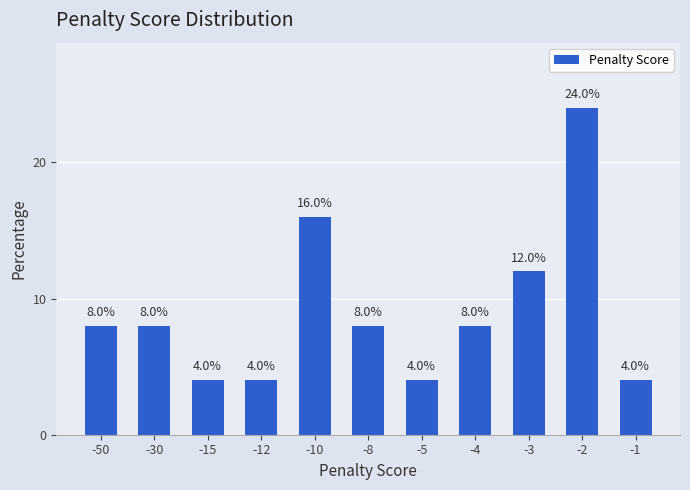

Reading left to right, list all the values displayed in this chart.

8	8	4	4	16	8	4	8	12	24	4